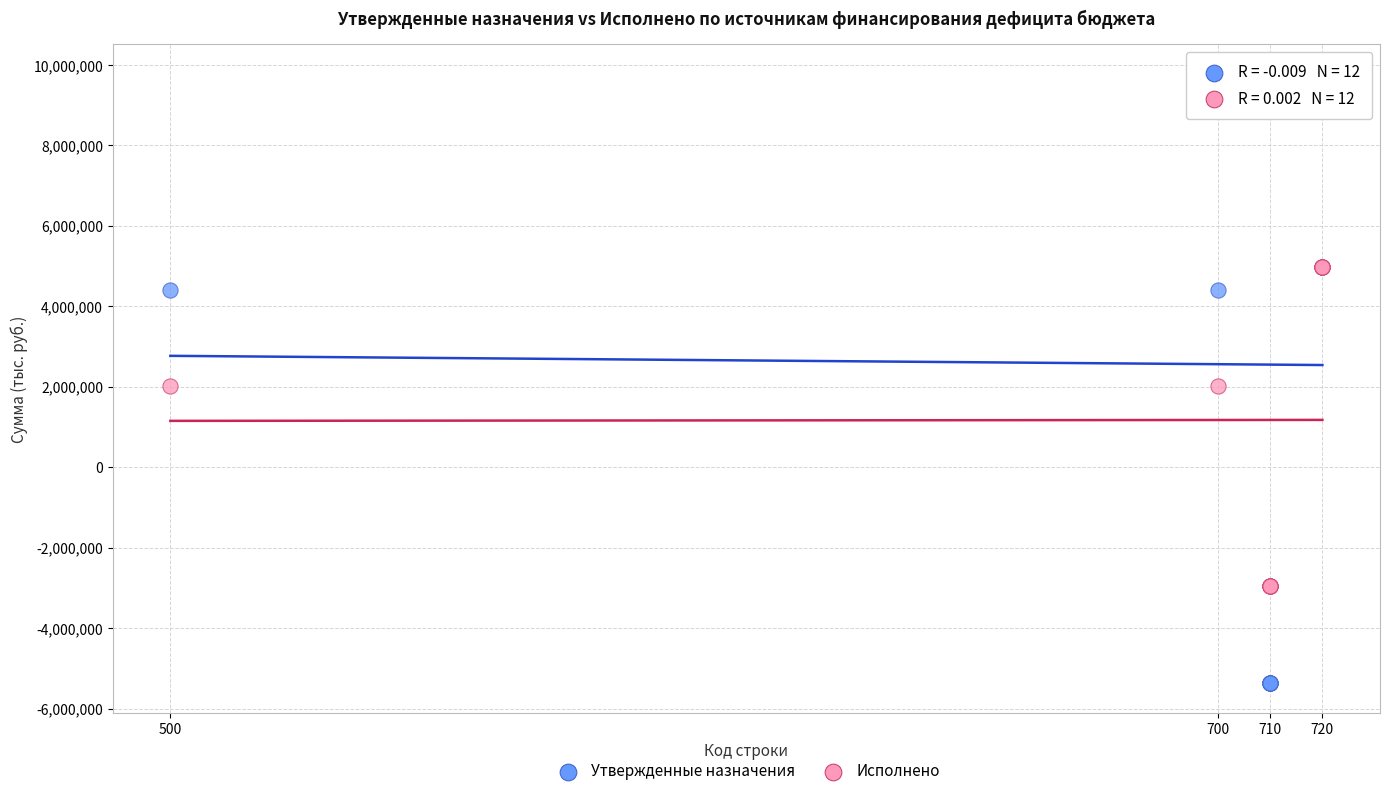

What is the X range (max minus min) for the scatter plot?

220.0